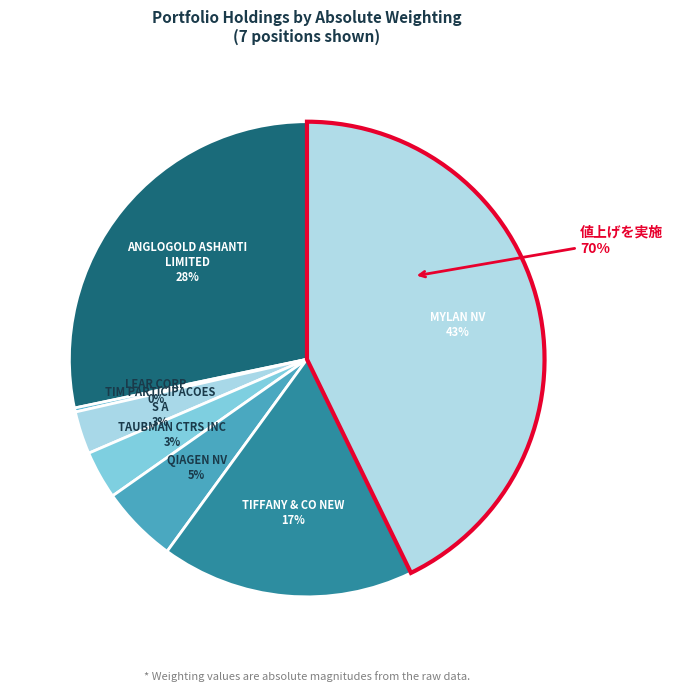

How many slices are in this pie chart?

7